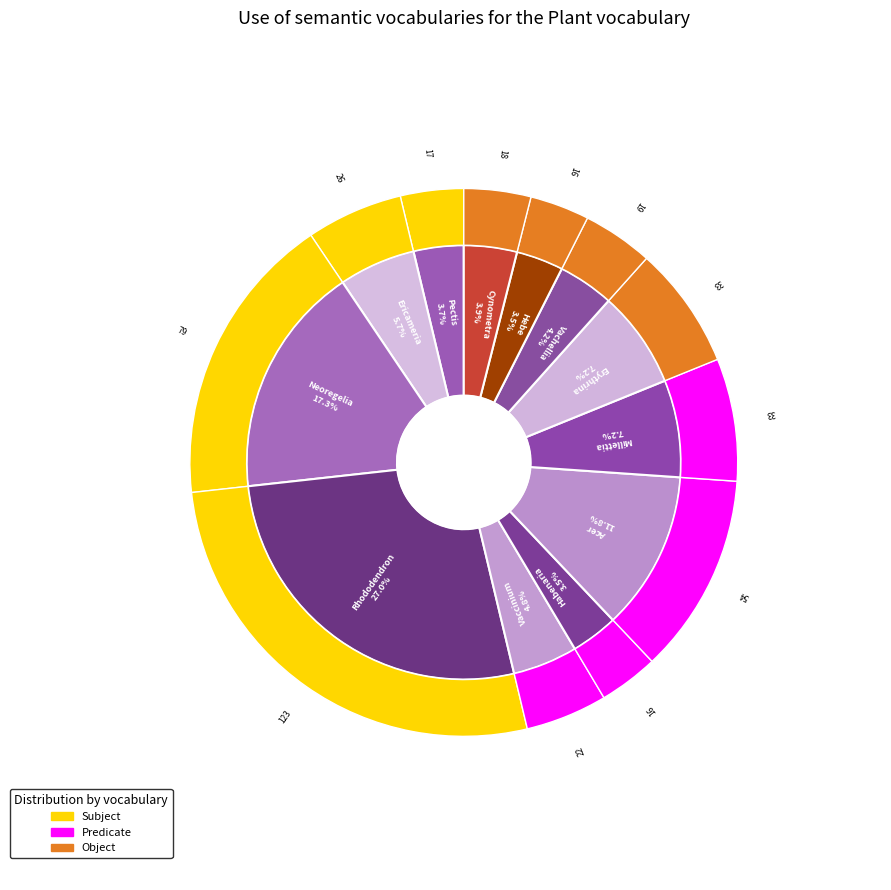

To the nearest percent, what is the combined percentage of Ericameria and Cynometra?

10%